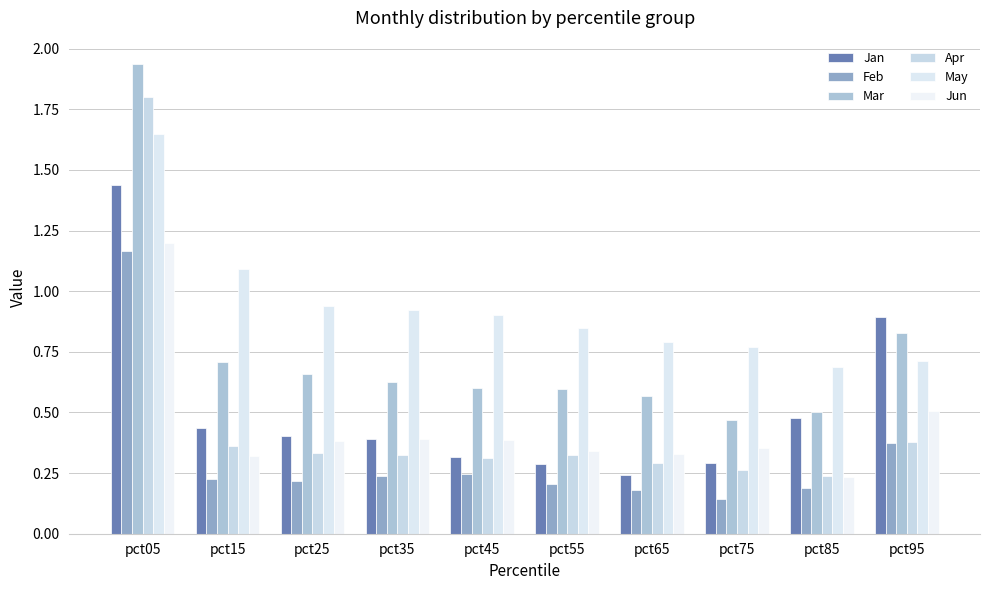

Rank the series by their maximum value, from lowest to highest.

Feb, Jun, Jan, May, Apr, Mar